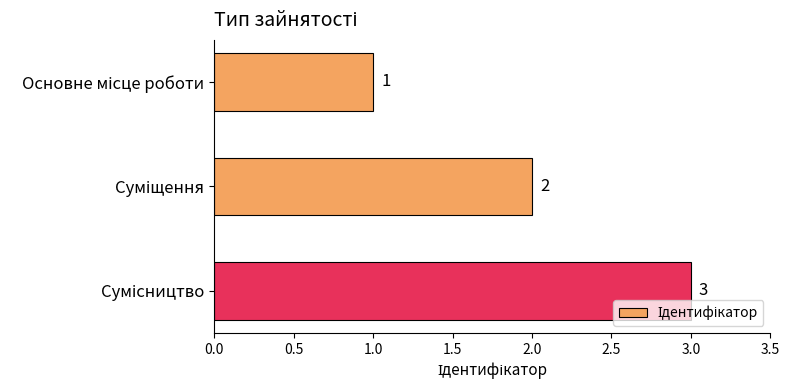

What is the sum of all values?

6